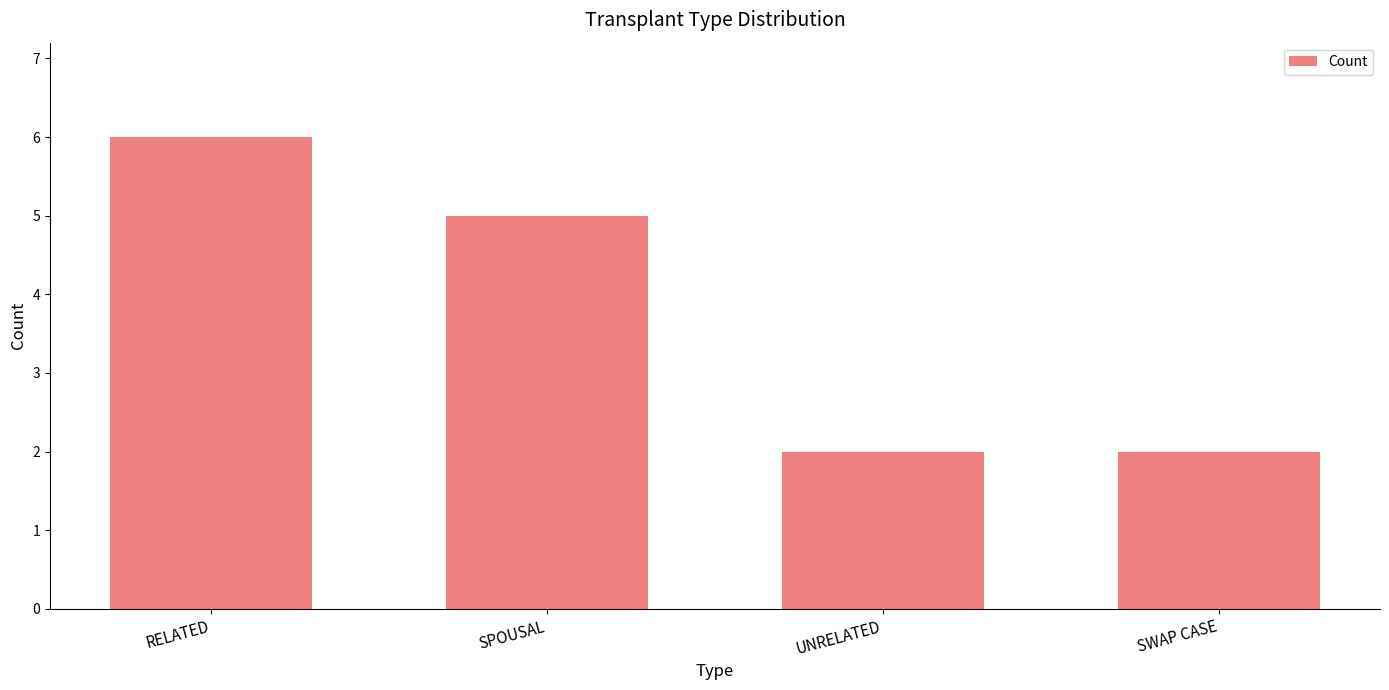

Count the values in the range 2 to 6.

4